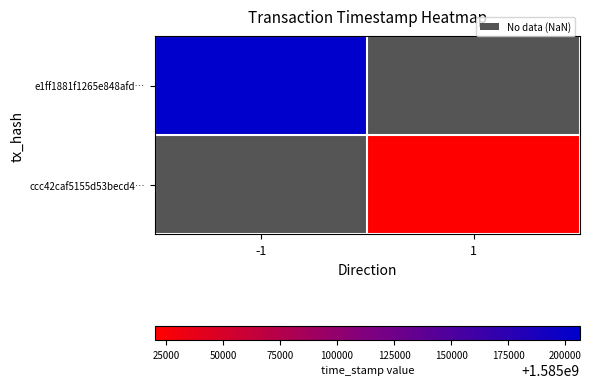

How many distinct data groups are displayed?

2